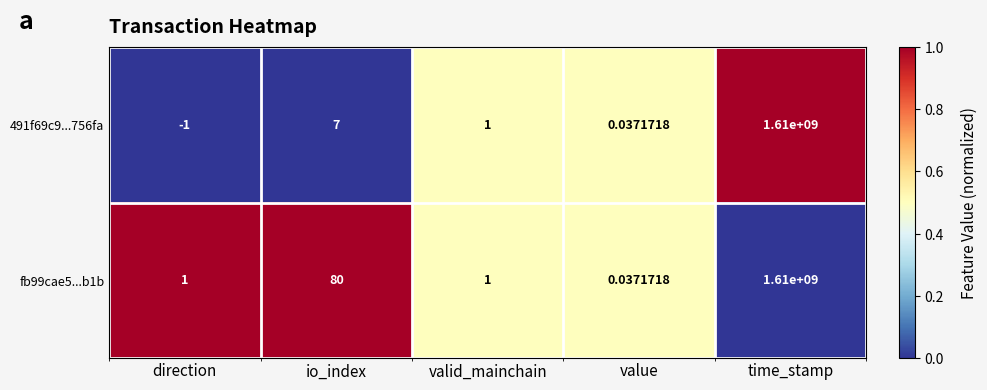

Rank the categories by 491f69c9...756fa value from highest to lowest.

time_stamp, io_index, valid_mainchain, value, direction